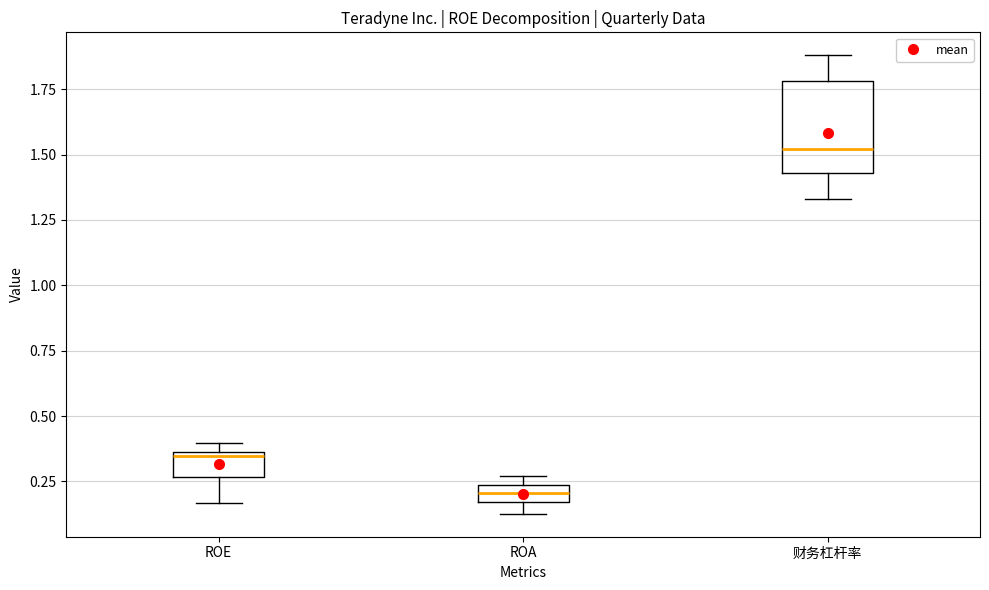

Comparing the boxes themselves (not the whiskers), which one is the tallest?

财务杠杆率